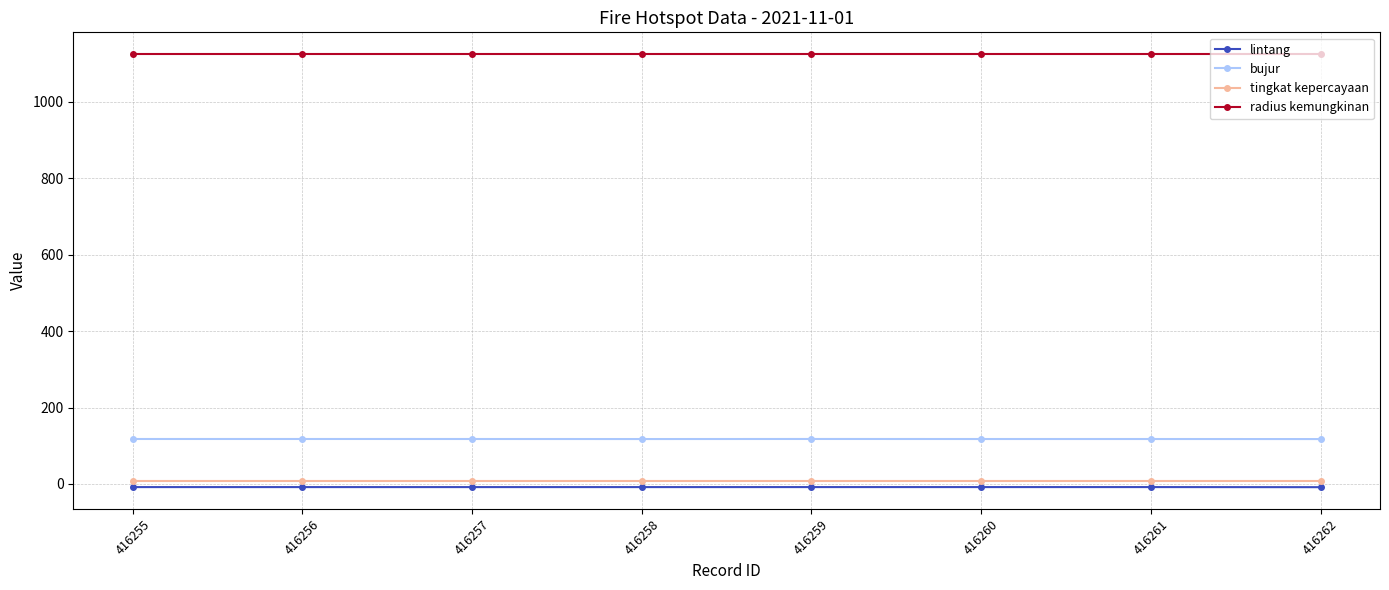

What is the average value of the radius kemungkinan series?

1125.0